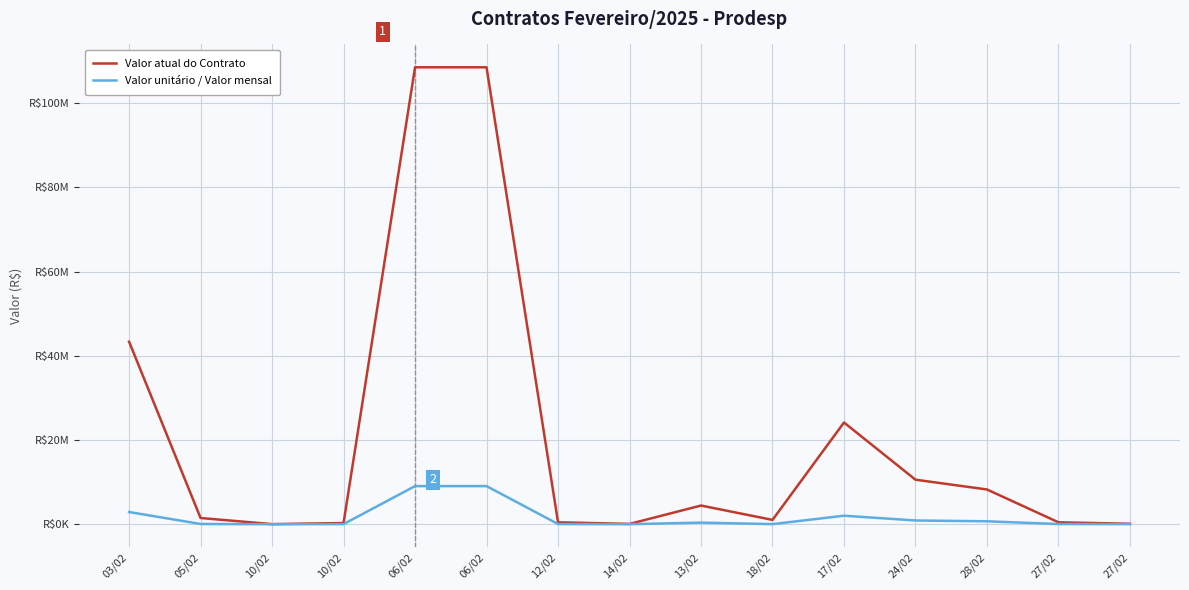

At which label does Valor unitário / Valor mensal reach its minimum?

10/02